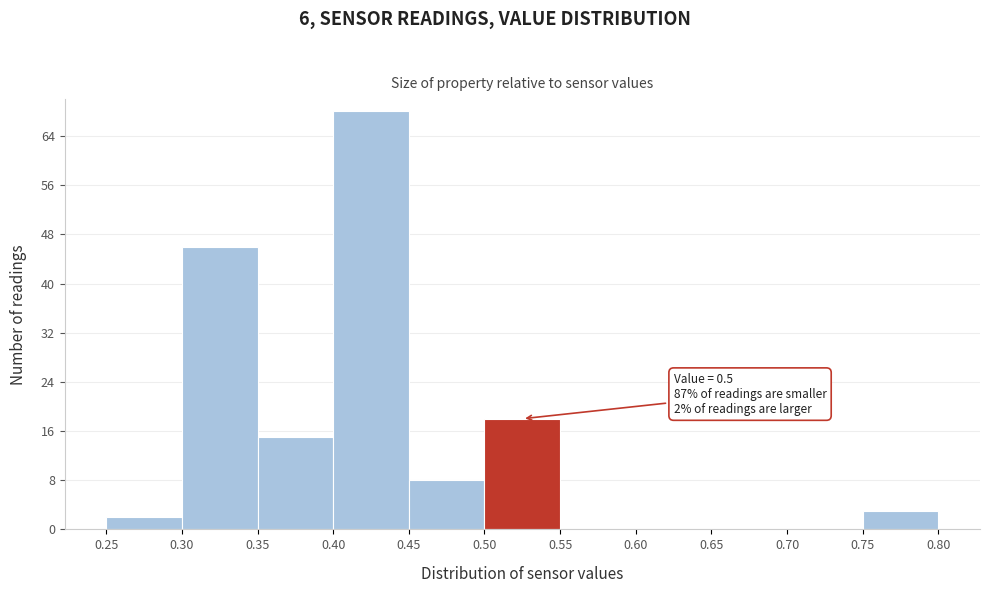

Over which range of the x-axis is the bar tallest?

0.40 to 0.45